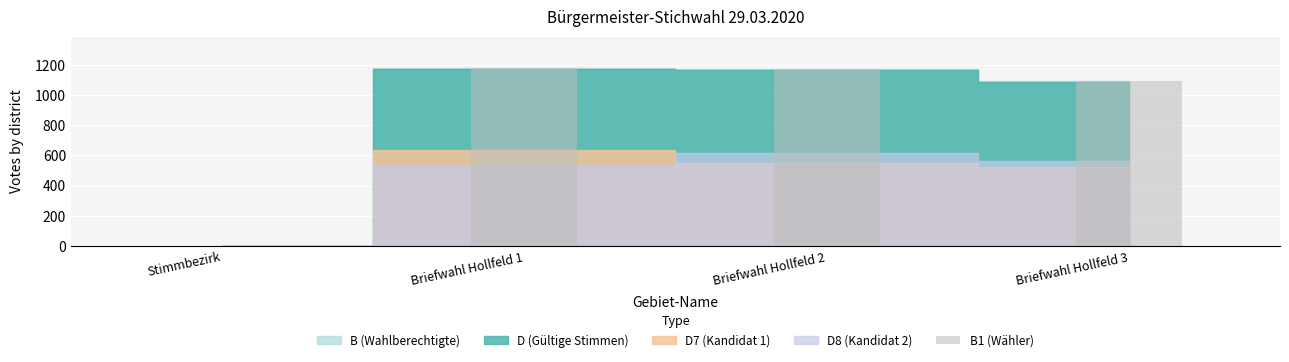

At which label is the value closest to 589?

Briefwahl Hollfeld 3